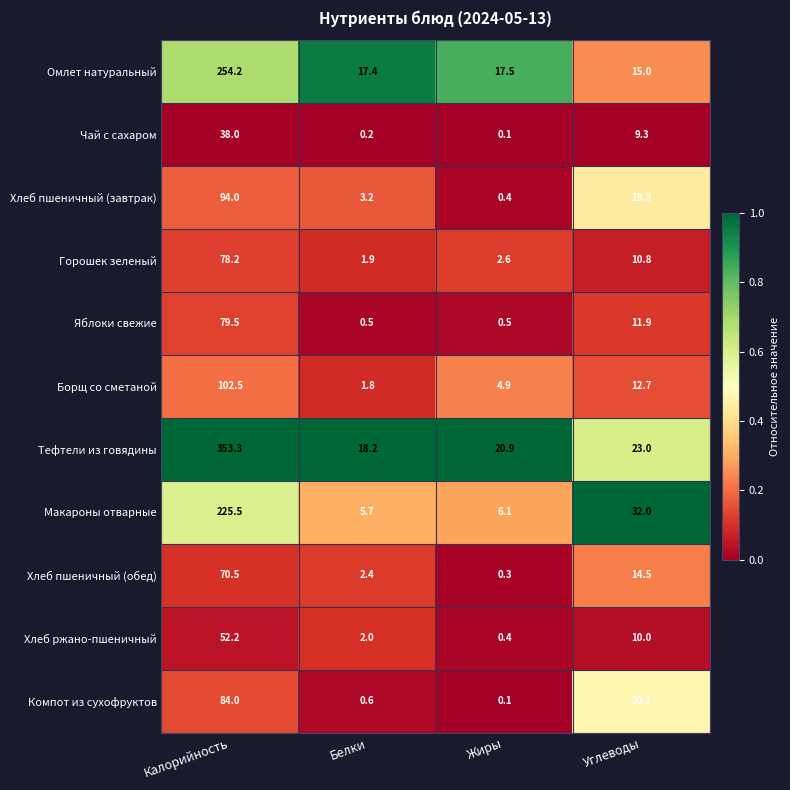

What is the sum of all Тефтели из говядины values?

415.4